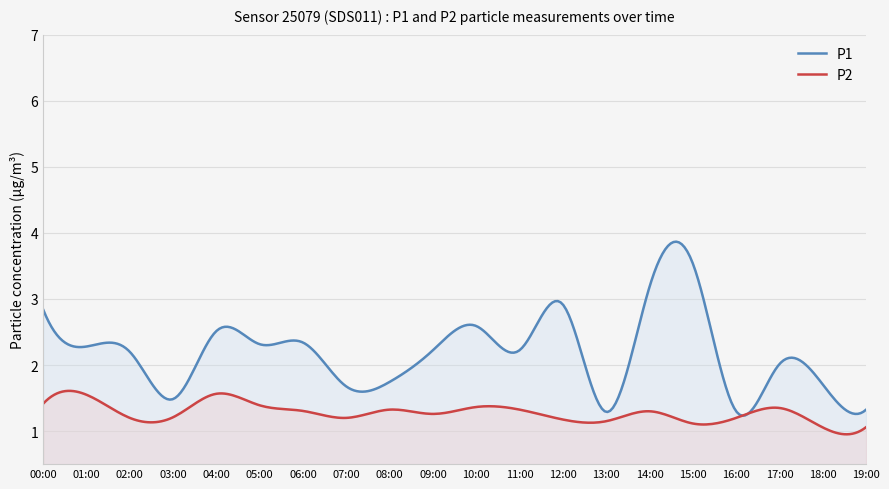

Between 09:00 and 18:00, which series saw the biggest shift?

P1